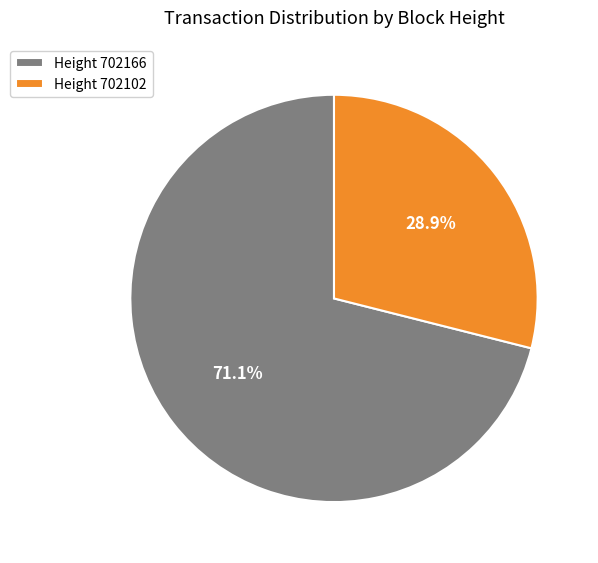

Approximately how many times larger is the value at Height 702102 compared to Height 702166?

0.4